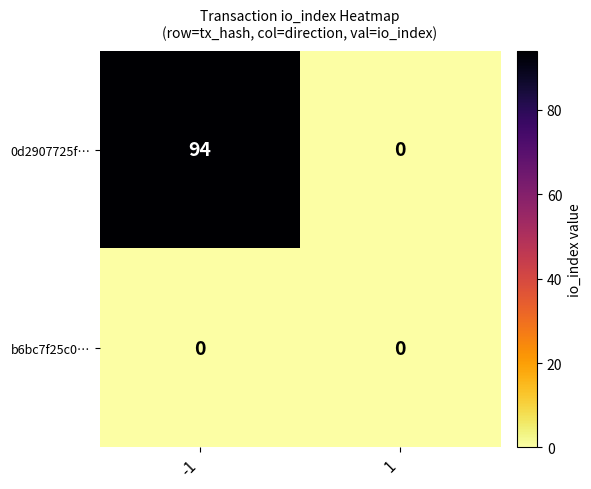

At -1, list the series in order from smallest to largest.

b6bc7f25c0…, 0d2907725f…